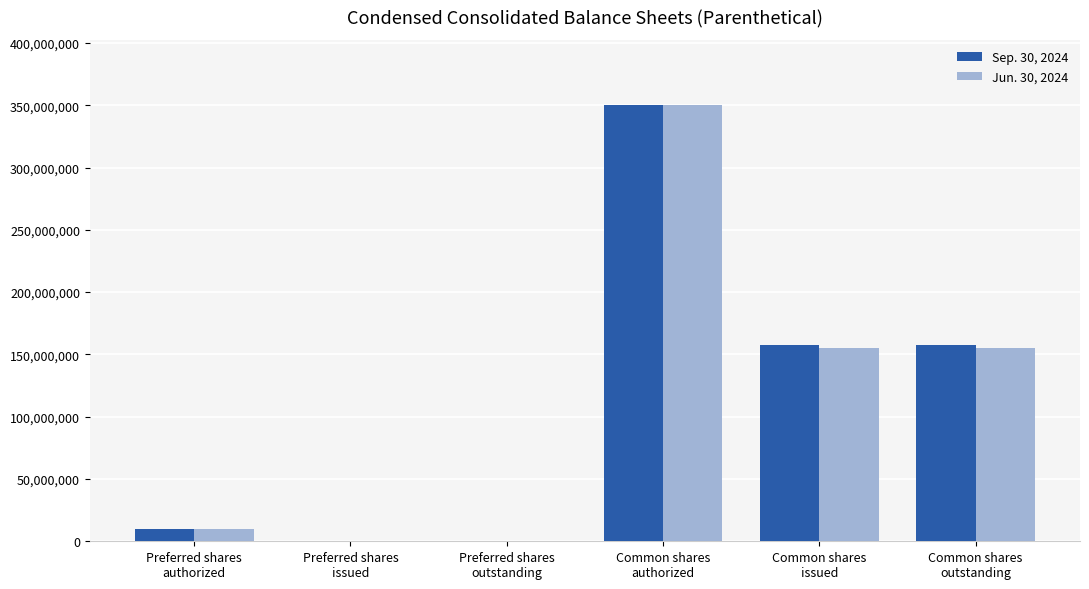

What are all the series names shown in the legend?

Sep. 30, 2024, Jun. 30, 2024